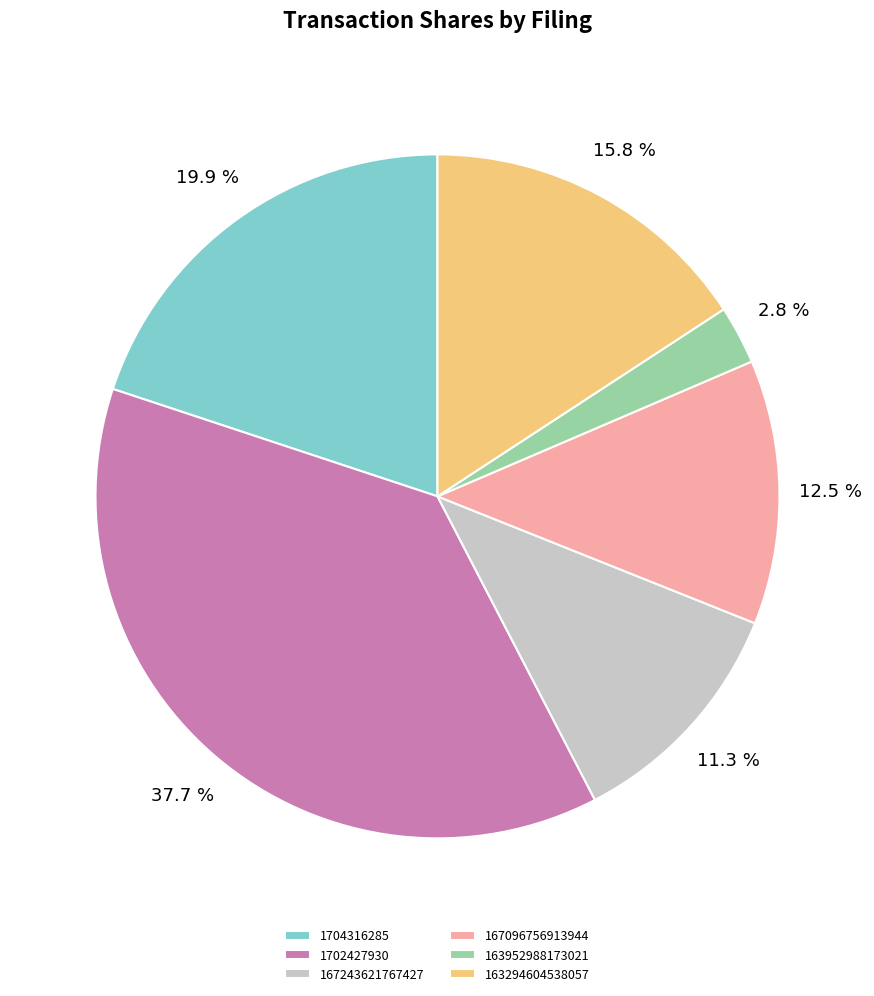

Rank the categories by value from lowest to highest.

163952988173021, 167243621767427, 167096756913944, 163294604538057, 1704316285, 1702427930